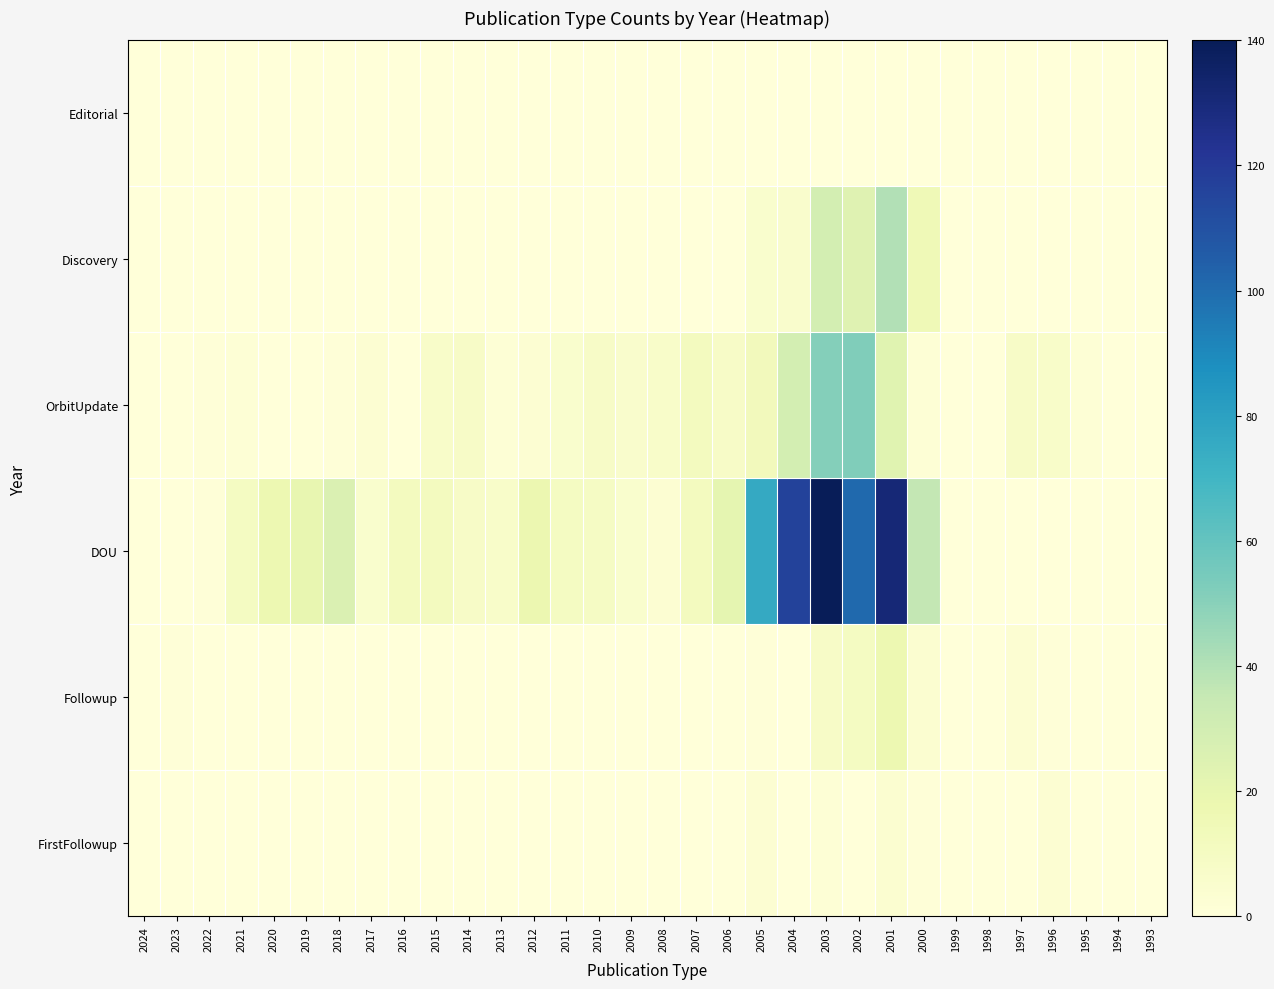

Reading left to right, what are all the values shown in this chart?

Editorial: 2024=0	2023=0	2022=0	2021=0	2020=0	2019=0	2018=0	2017=0	2016=0	2015=0	2014=0	2013=0	2012=0	2011=0	2010=0	2009=0	2008=0	2007=0	2006=0	2005=0	2004=0	2003=0	2002=0	2001=0	2000=0	1999=0	1998=0	1997=0	1996=0	1995=0	1994=0	1993=0
Discovery: 2024=0	2023=0	2022=0	2021=0	2020=0	2019=0	2018=0	2017=0	2016=0	2015=0	2014=0	2013=0	2012=0	2011=0	2010=0	2009=0	2008=0	2007=0	2006=0	2005=5	2004=6	2003=29	2002=24	2001=40	2000=15	1999=0	1998=0	1997=0	1996=0	1995=0	1994=0	1993=0
OrbitUpdate: 2024=0	2023=0	2022=1	2021=2	2020=0	2019=0	2018=1	2017=3	2016=0	2015=7	2014=8	2013=2	2012=3	2011=5	2010=8	2009=6	2008=7	2007=11	2006=8	2005=13	2004=29	2003=51	2002=52	2001=23	2000=2	1999=0	1998=0	1997=8	1996=7	1995=2	1994=0	1993=0
DOU: 2024=0	2023=0	2022=1	2021=10	2020=17	2019=20	2018=26	2017=5	2016=11	2015=11	2014=8	2013=7	2012=18	2011=10	2010=9	2009=5	2008=3	2007=11	2006=21	2005=76	2004=116	2003=140	2002=101	2001=131	2000=36	1999=0	1998=0	1997=0	1996=0	1995=0	1994=0	1993=0
Followup: 2024=0	2023=1	2022=0	2021=0	2020=0	2019=0	2018=0	2017=0	2016=0	2015=0	2014=0	2013=0	2012=0	2011=0	2010=0	2009=0	2008=0	2007=0	2006=0	2005=1	2004=0	2003=8	2002=10	2001=17	2000=4	1999=0	1998=0	1997=3	1996=1	1995=0	1994=0	1993=0
FirstFollowup: 2024=0	2023=0	2022=0	2021=0	2020=0	2019=0	2018=0	2017=0	2016=0	2015=0	2014=0	2013=0	2012=0	2011=0	2010=0	2009=0	2008=0	2007=0	2006=0	2005=3	2004=0	2003=2	2002=0	2001=4	2000=1	1999=0	1998=0	1997=0	1996=3	1995=0	1994=0	1993=0